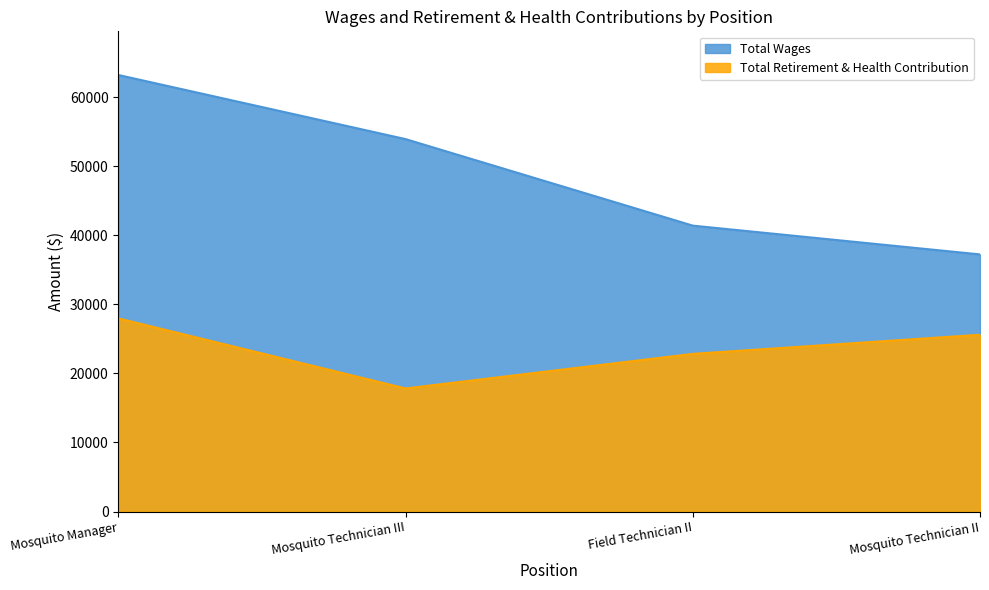

What is the difference between the second highest and second lowest values in the Total Wages series?

12525